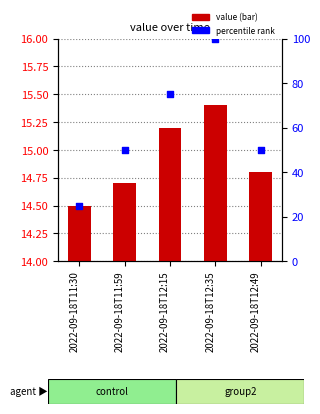

What are all the series names shown in the legend?

value, percentile rank within the sample